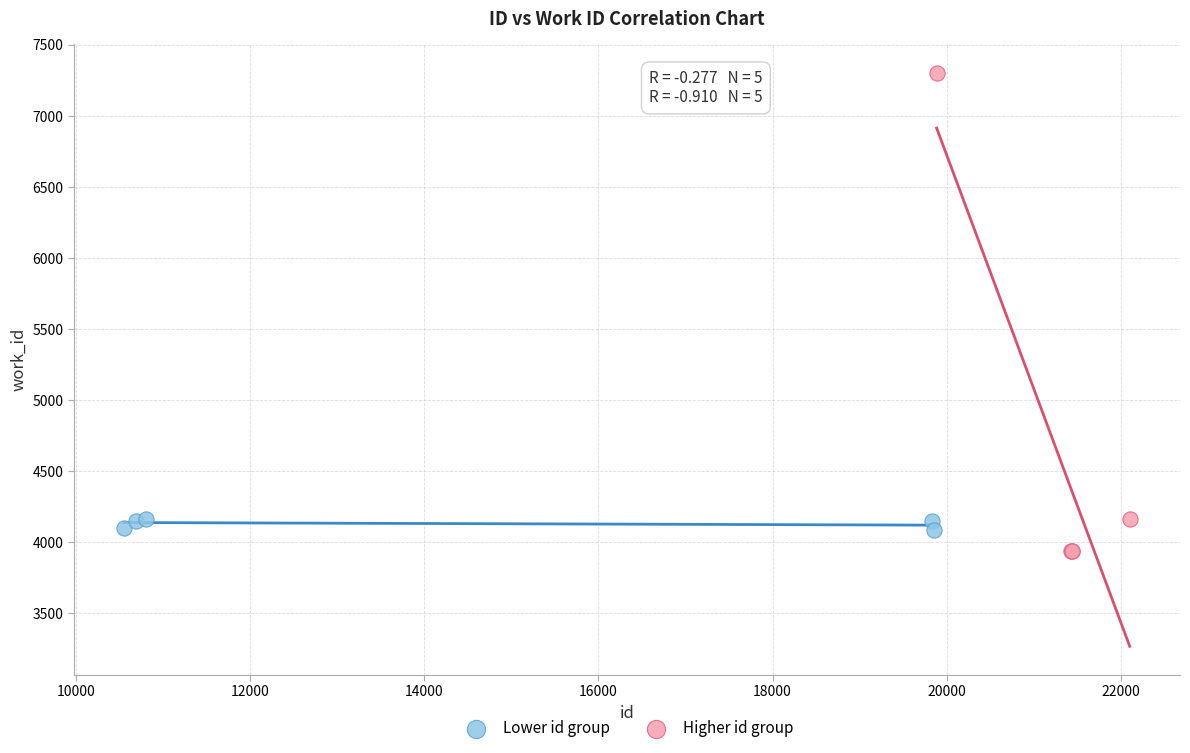

Which series reaches the maximum Y coordinate?

Higher id group